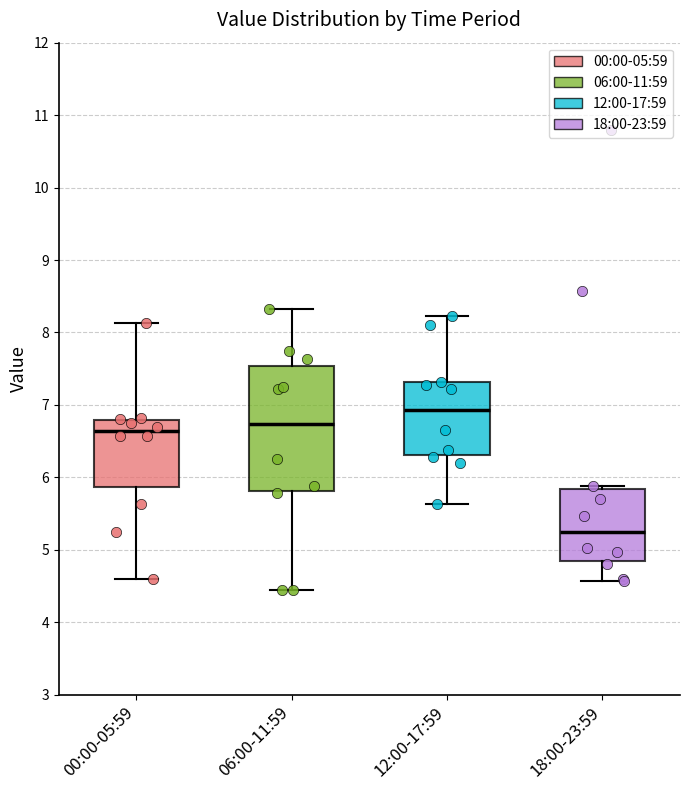

Which box is the tallest, from its lower edge to its upper edge?

06:00-11:59